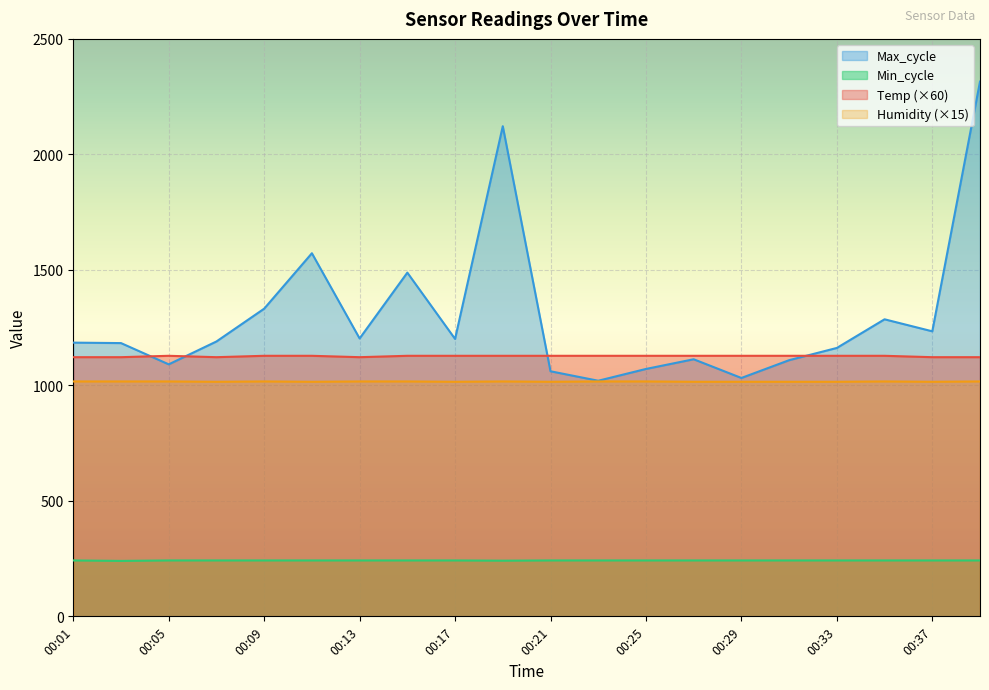

In Humidity, how many points are lower than both neighbors (excluding endpoints)?

5